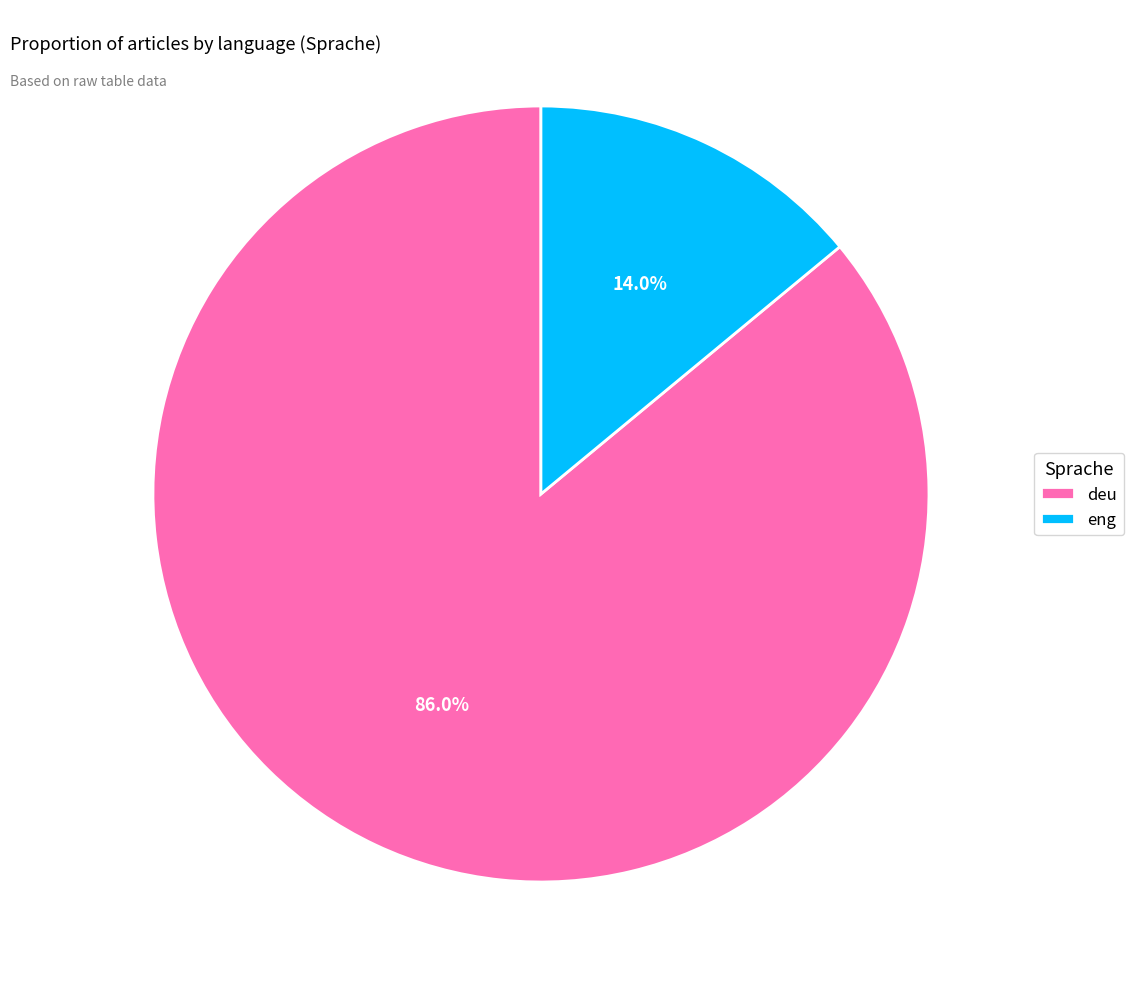

Rank the categories by value from lowest to highest.

eng, deu